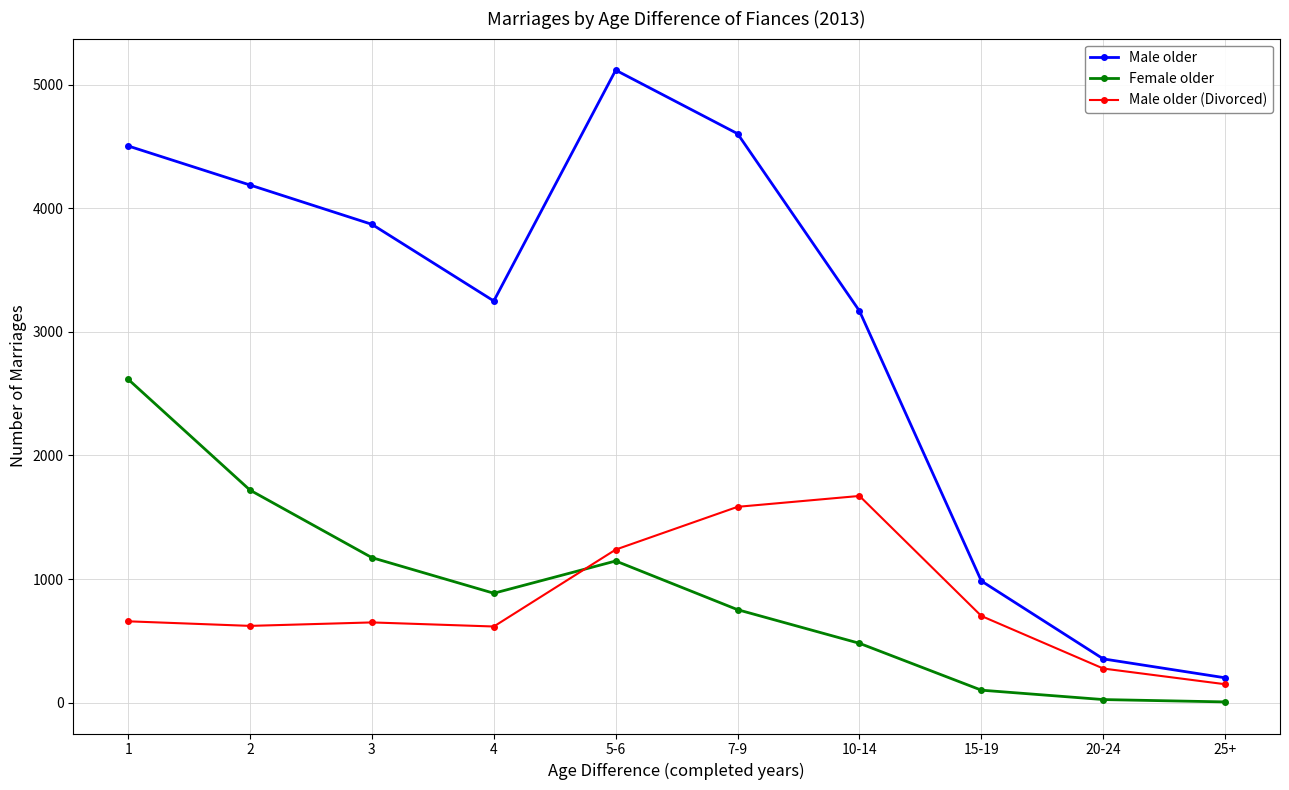

True or false: Male older and Female older intersect in this chart.

False